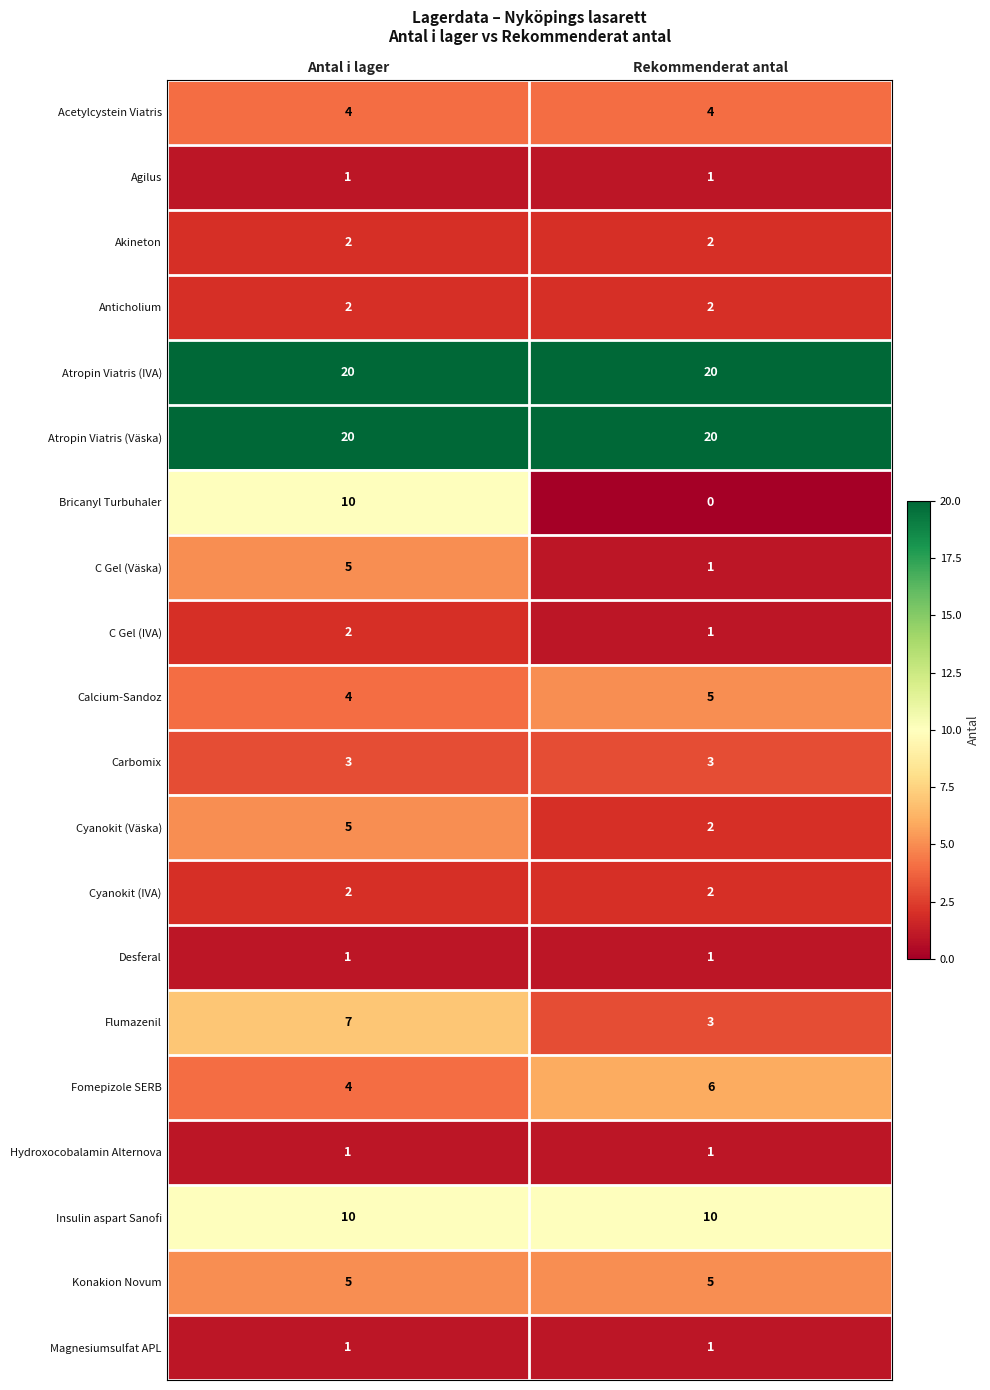

Count the number of categories in the chart.

2